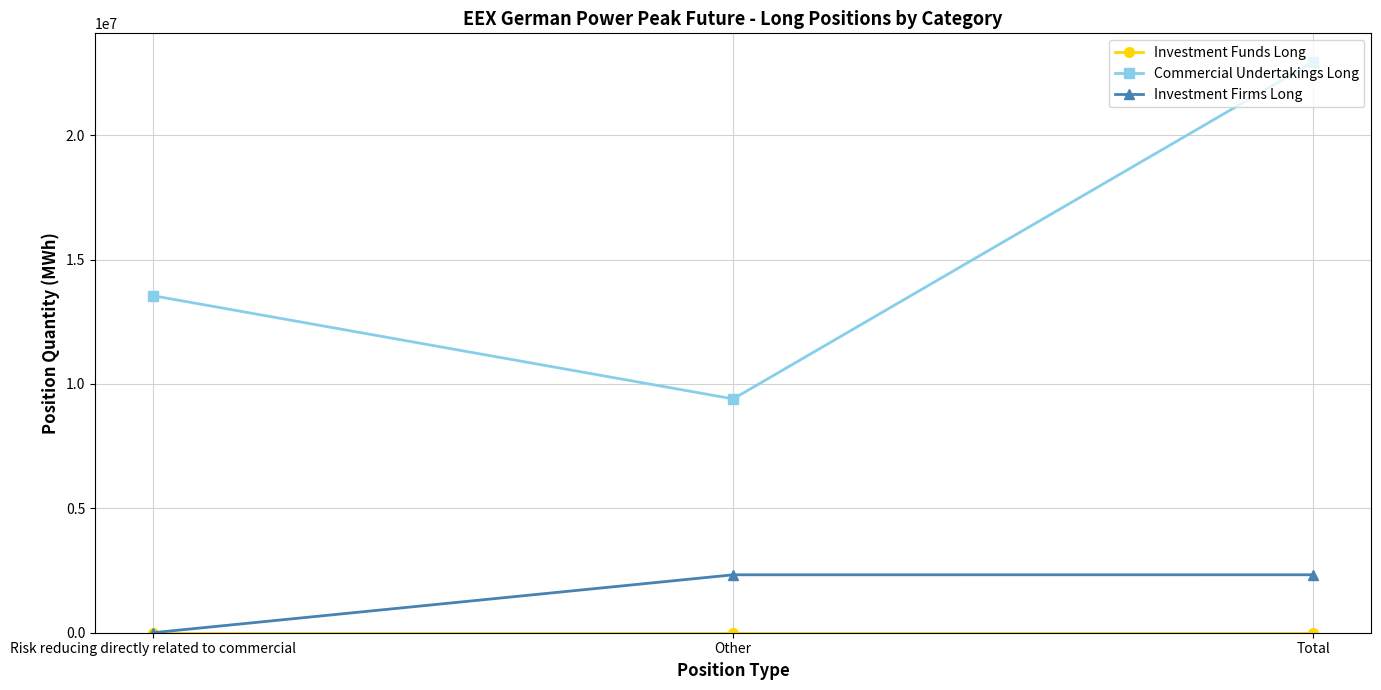

Which series has the largest range (max minus min)?

Commercial Undertakings Long